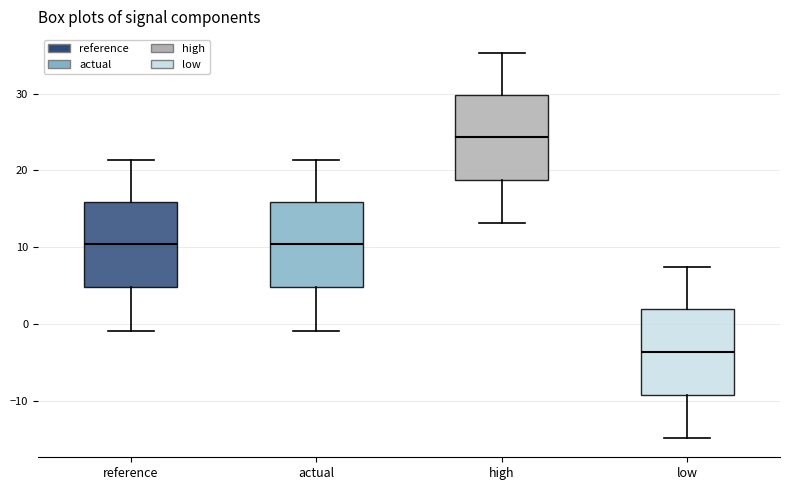

Where does the lower whisker of the box for high end on the y-axis? The values are not printed on the chart, so give them approximately, as read against the axis.

13